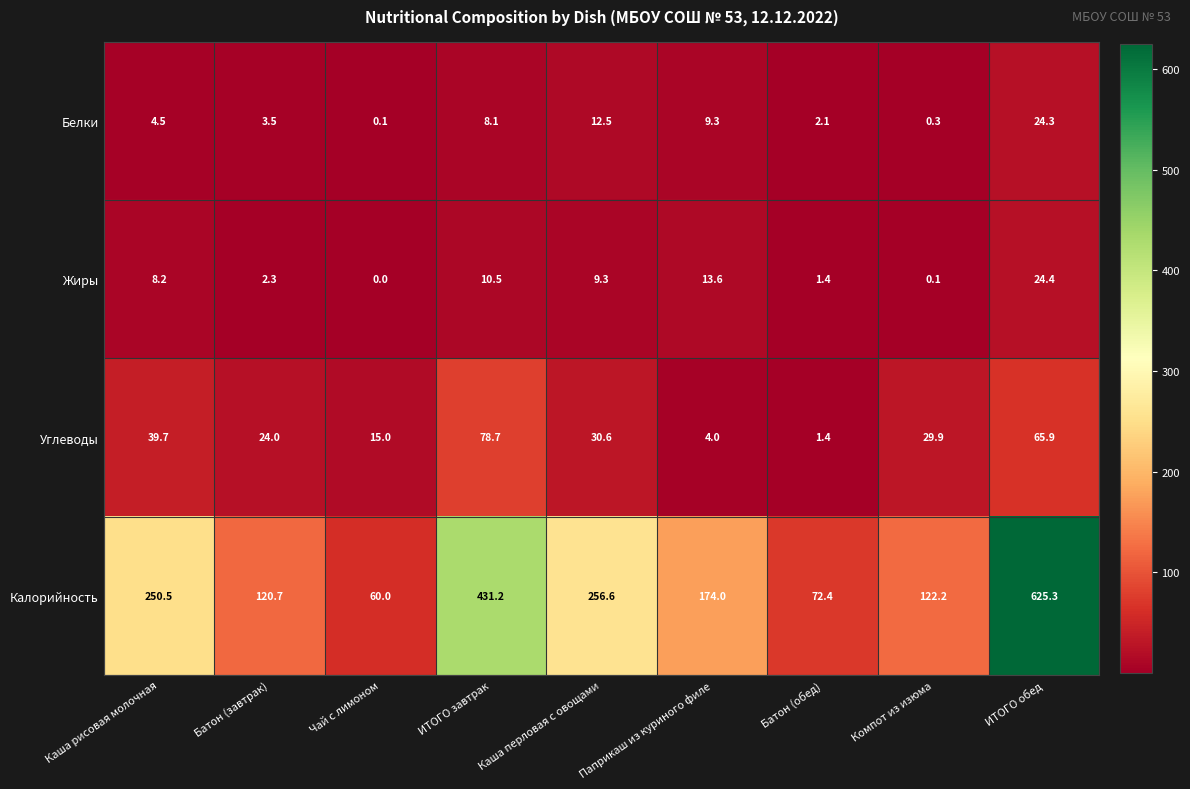

What is the difference between the highest and lowest values at Батон (обед)?

71.0